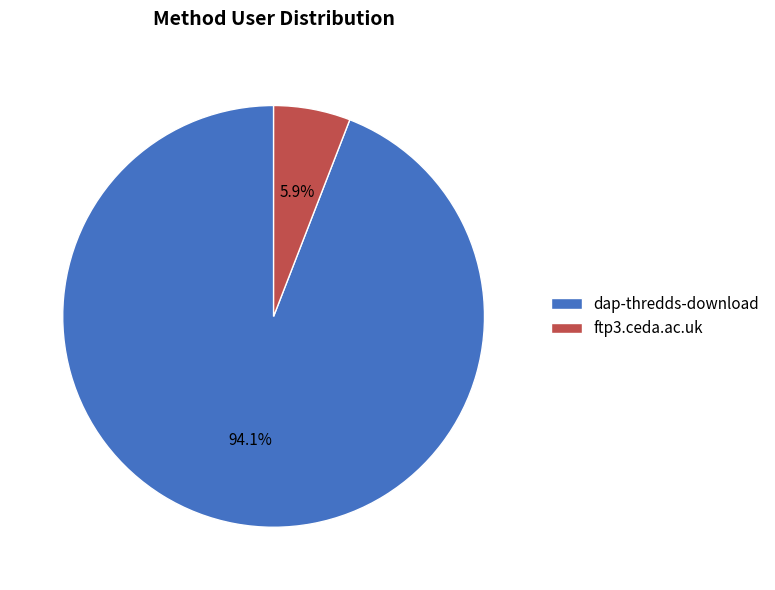

What percentage do ftp3.ceda.ac.uk and dap-thredds-download together represent?

100.0%